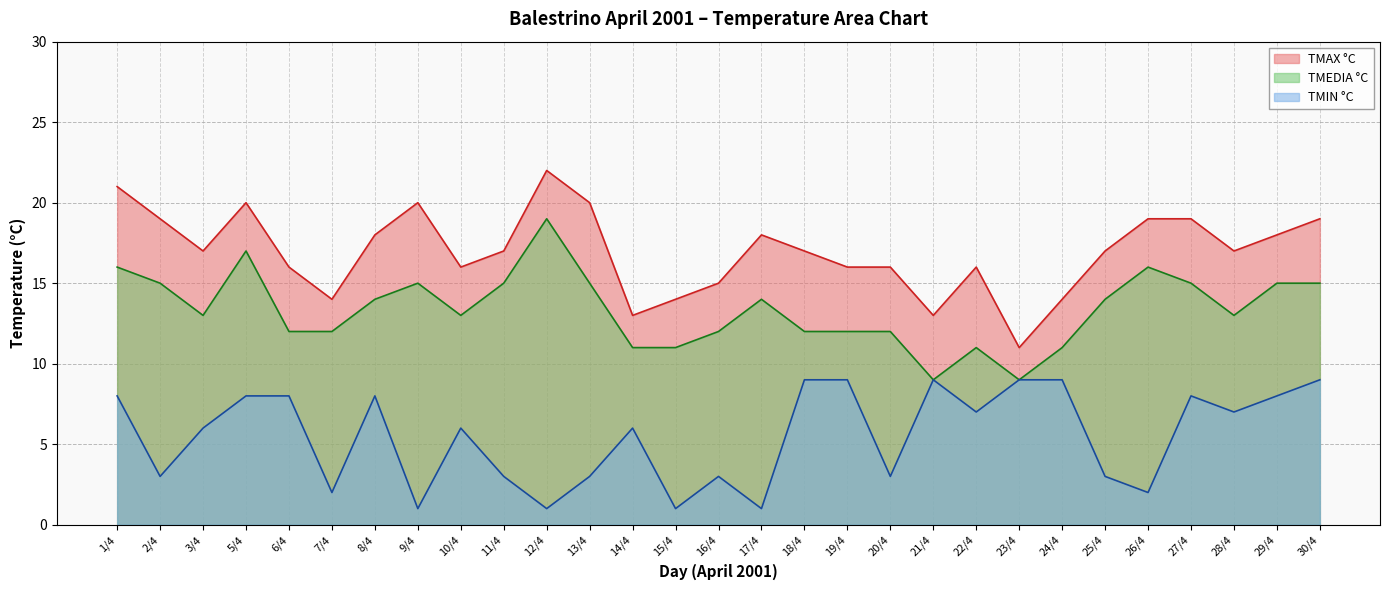

True or false: TMAX °C has a value of 22 at 12/4.

True